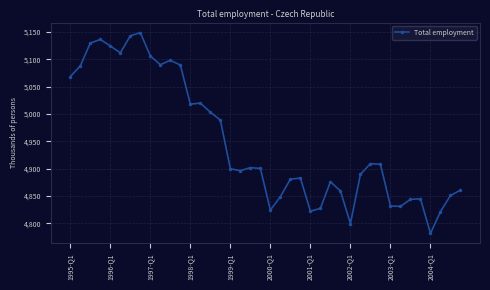

True or false: there are more than 1 points higher than both neighbors.

True